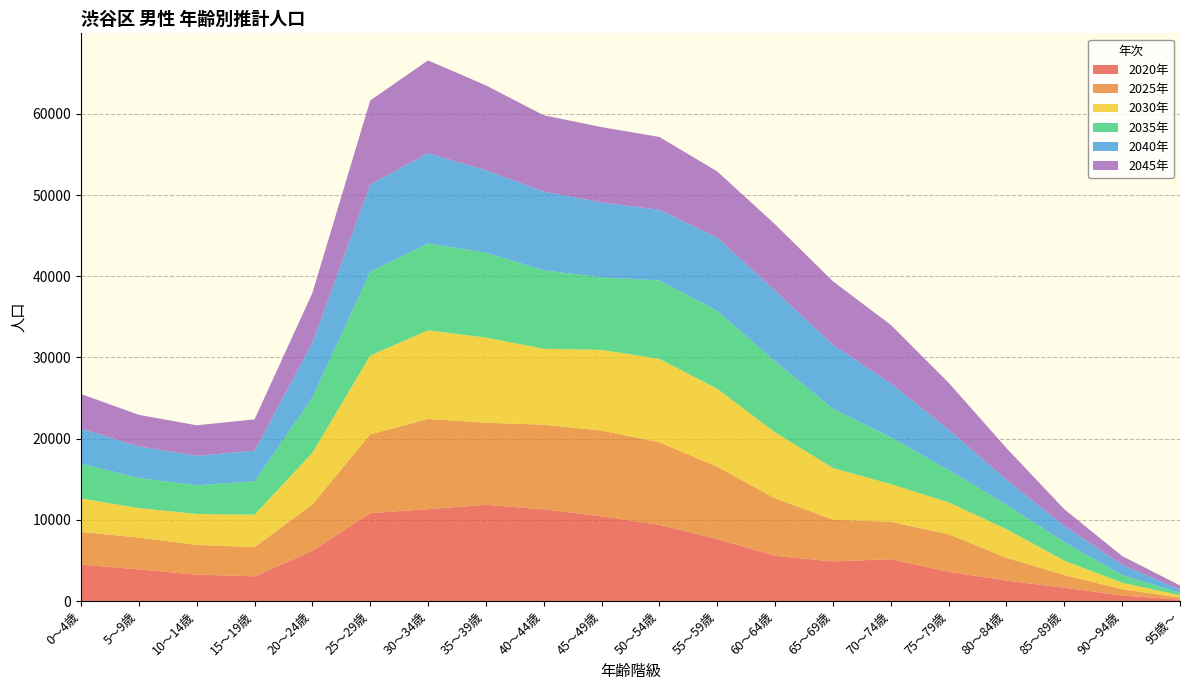

Reading right to left, transcribe all the data shown in this chart.

2020年: 95歳～=184	90～94歳=680	85～89歳=1653	80～84歳=2525	75～79歳=3606	70～74歳=5155	65～69歳=4882	60～64歳=5567	55～59歳=7634	50～54歳=9391	45～49歳=10439	40～44歳=11292	35～39歳=11858	30～34歳=11319	25～29歳=10833	20～24歳=6189	15～19歳=3046	10～14歳=3258	5～9歳=3893	0～4歳=4503
2025年: 95歳～=236	90～94歳=778	85～89歳=1545	80～84歳=2810	75～79歳=4621	70～74歳=4607	65～69歳=5139	60～64歳=7098	55～59歳=8912	50～54歳=10158	45～49歳=10564	40～44歳=10429	35～39歳=10112	30～34歳=11109	25～29歳=9698	20～24歳=5703	15～19歳=3596	10～14歳=3651	5～9歳=3925	0～4歳=4014
2030年: 95歳～=291	90～94歳=796	85～89歳=1779	80～84歳=3523	75～79歳=3925	70～74歳=4642	65～69歳=6365	60～64歳=8115	55～59歳=9596	50～54歳=10279	45～49歳=9933	40～44歳=9353	35～39歳=10481	30～34歳=10922	25～29歳=9703	20～24歳=6373	15～19歳=3987	10～14歳=3823	5～9歳=3630	0～4歳=4111
2035年: 95歳～=318	90～94歳=938	85～89歳=2295	80～84歳=3001	75～79歳=3988	70～74歳=5769	65～69歳=7302	60～64歳=8746	55～59歳=9600	50～54歳=9655	45～49歳=8939	40～44歳=9665	35～39歳=10456	30～34歳=10693	25～29歳=10311	20～24歳=6801	15～19歳=4107	10～14歳=3533	5～9歳=3716	0～4歳=4294
2040年: 95歳～=376	90～94歳=1264	85～89歳=1966	80～84歳=3090	75～79歳=4979	70～74歳=6648	65～69歳=7883	60～64歳=8696	55～59歳=9018	50～54歳=8711	45～49歳=9215	40～44歳=9704	35～39歳=10155	30～34歳=11115	25～29歳=10753	20～24歳=6736	15～19歳=3784	10～14歳=3615	5～9歳=3878	0～4歳=4321
2045年: 95歳～=518	90～94歳=1088	85～89歳=2070	80～84歳=3889	75～79歳=5770	70～74歳=7194	65～69歳=7813	60～64歳=8177	55～59歳=8157	50～54歳=8967	45～49歳=9287	40～44歳=9390	35～39歳=10455	30～34歳=11439	25～29歳=10366	20～24歳=6143	15～19歳=3857	10～14歳=3769	5～9歳=3895	0～4歳=4263